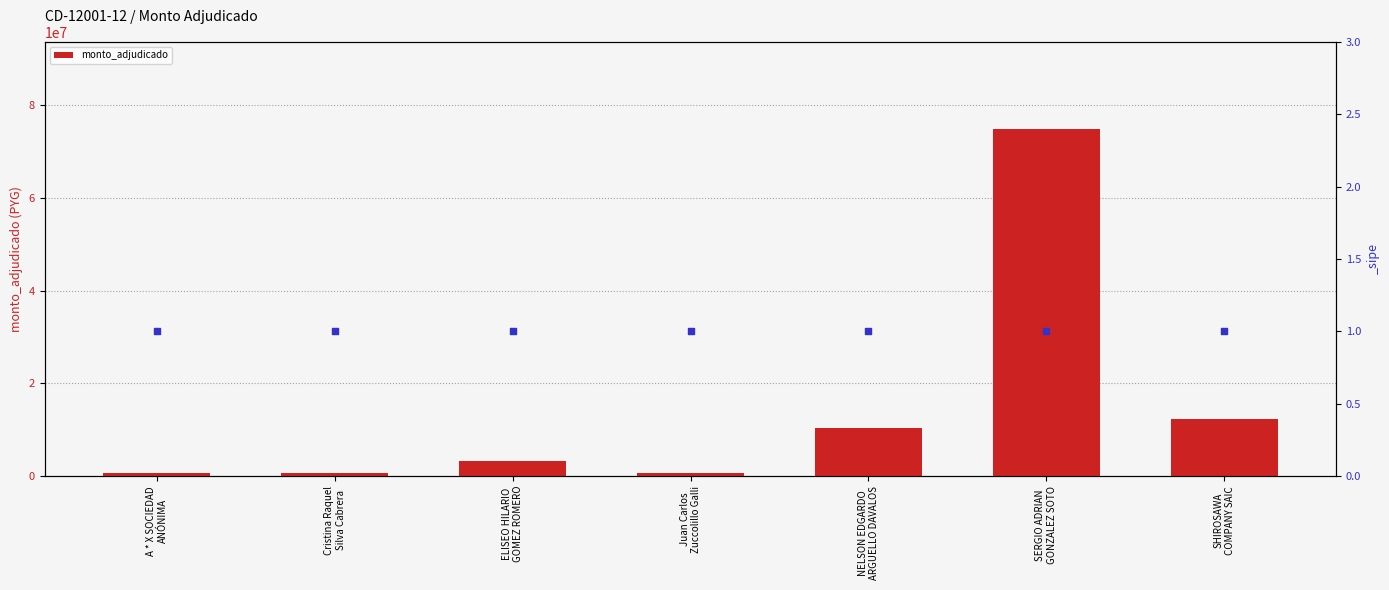

Which has a higher value, Juan Carlos
Zuccolillo Galli or Cristina Raquel
Silva Cabrera?

Cristina Raquel
Silva Cabrera